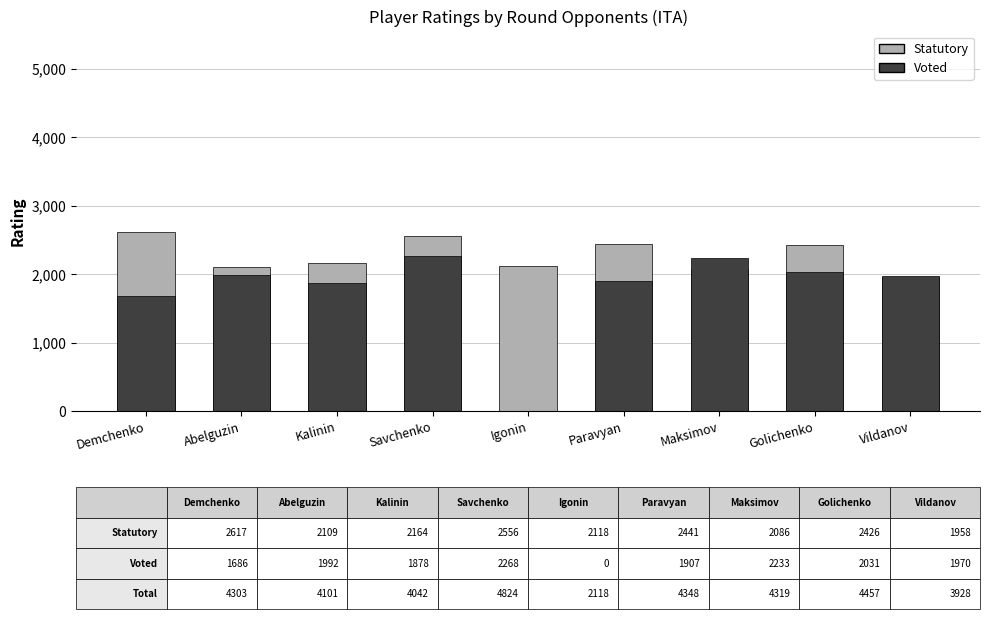

Count the number of data series in this chart.

2